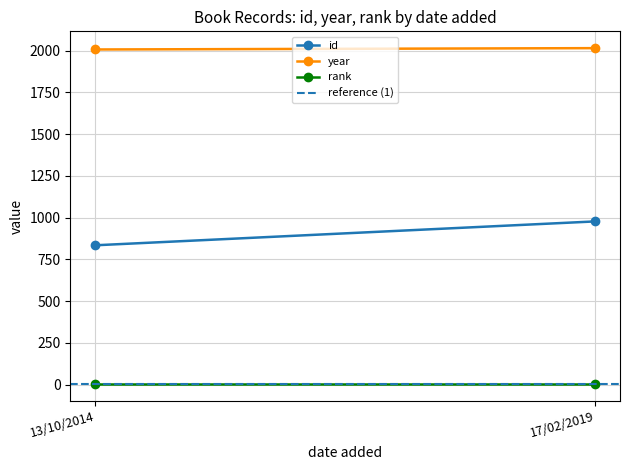

Count the number of categories in the chart.

2